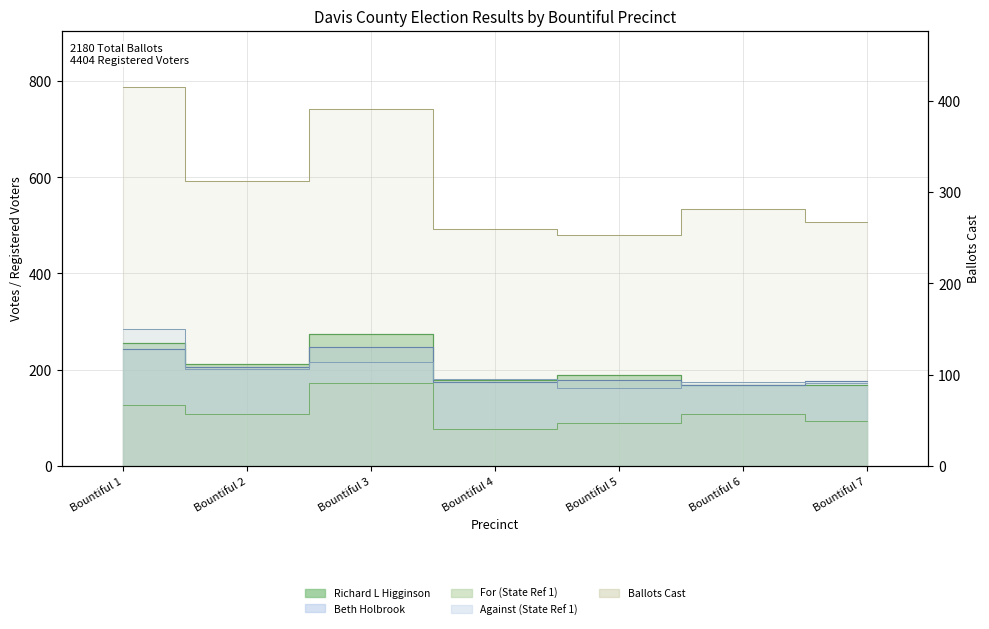

At which label does Richard L Higginson first exceed 189?

Bountiful 1